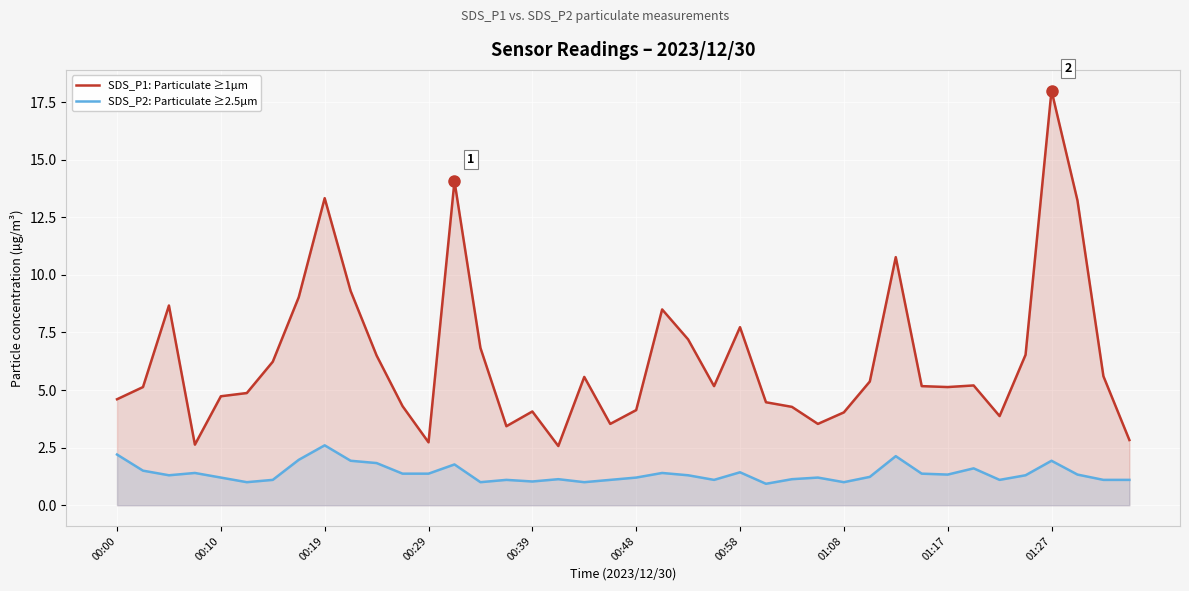

Which series has the largest total across all categories?

SDS_P1: Particulate ≥1µm